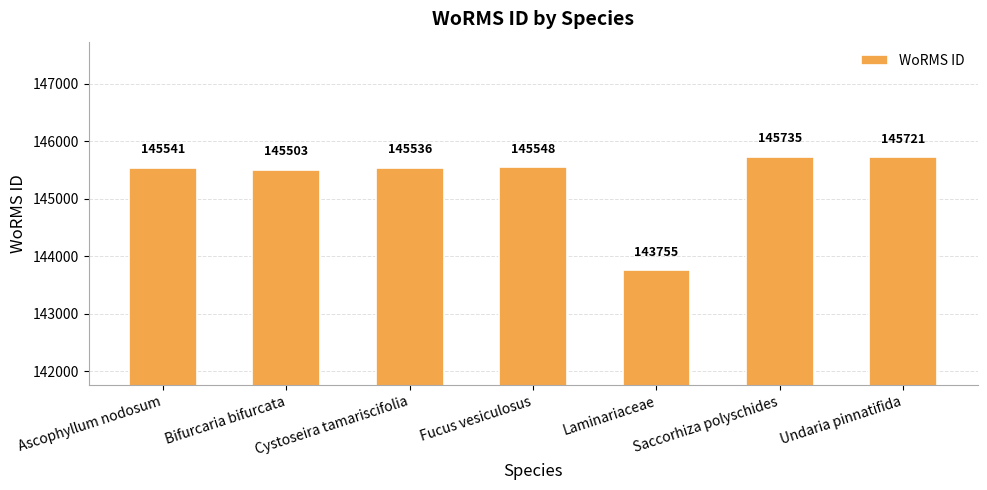

How many values are below 145541?

3